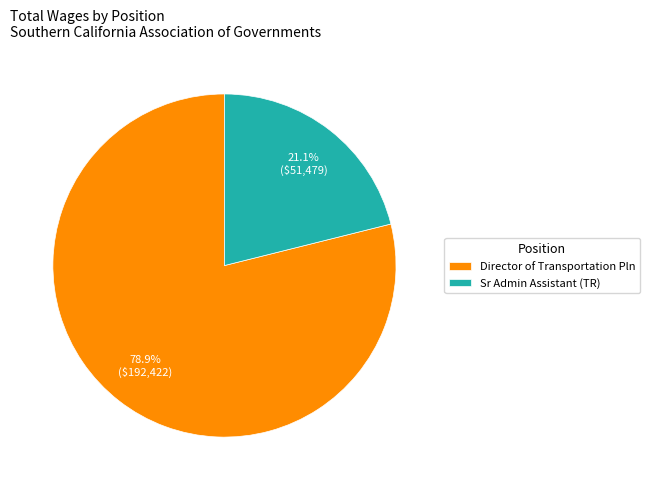

Is it true that Director of Transportation Pln is 79% of the pie?

True